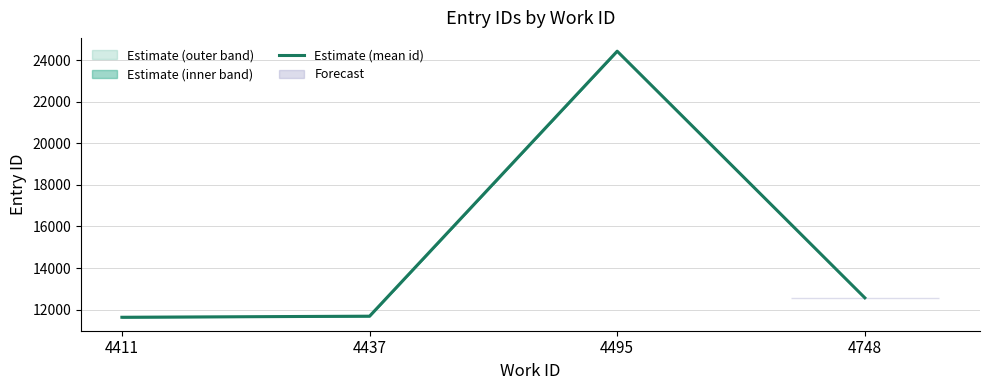

What is the minimum value shown in the chart?

11636.7